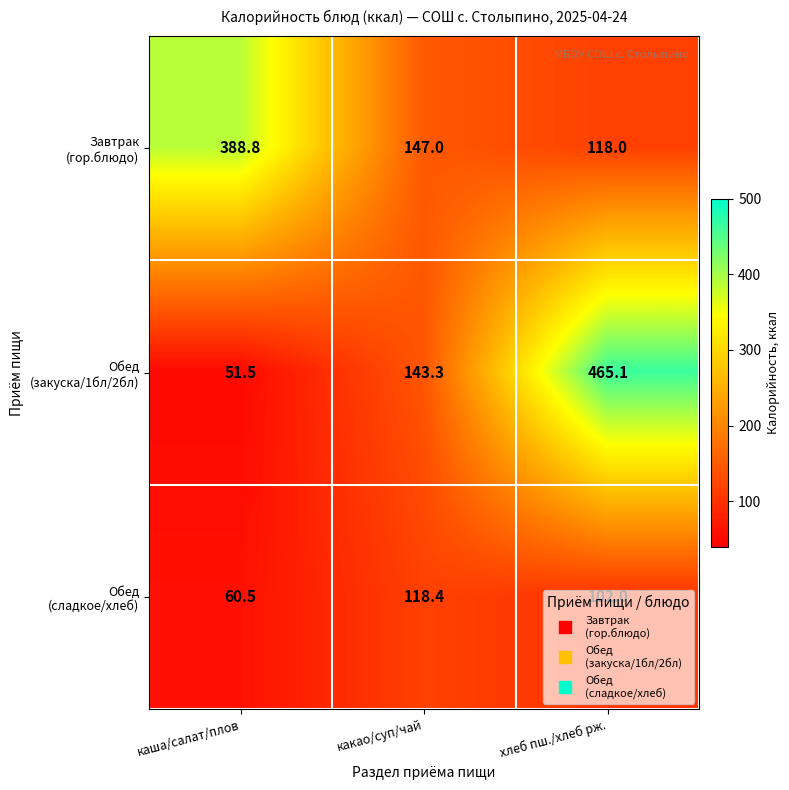

How many distinct data groups are displayed?

3